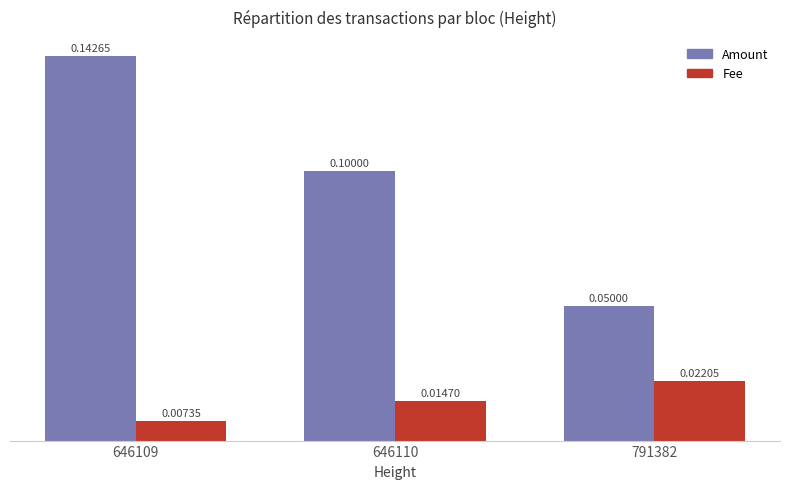

What are all the series names shown in the legend?

Amount, Fee